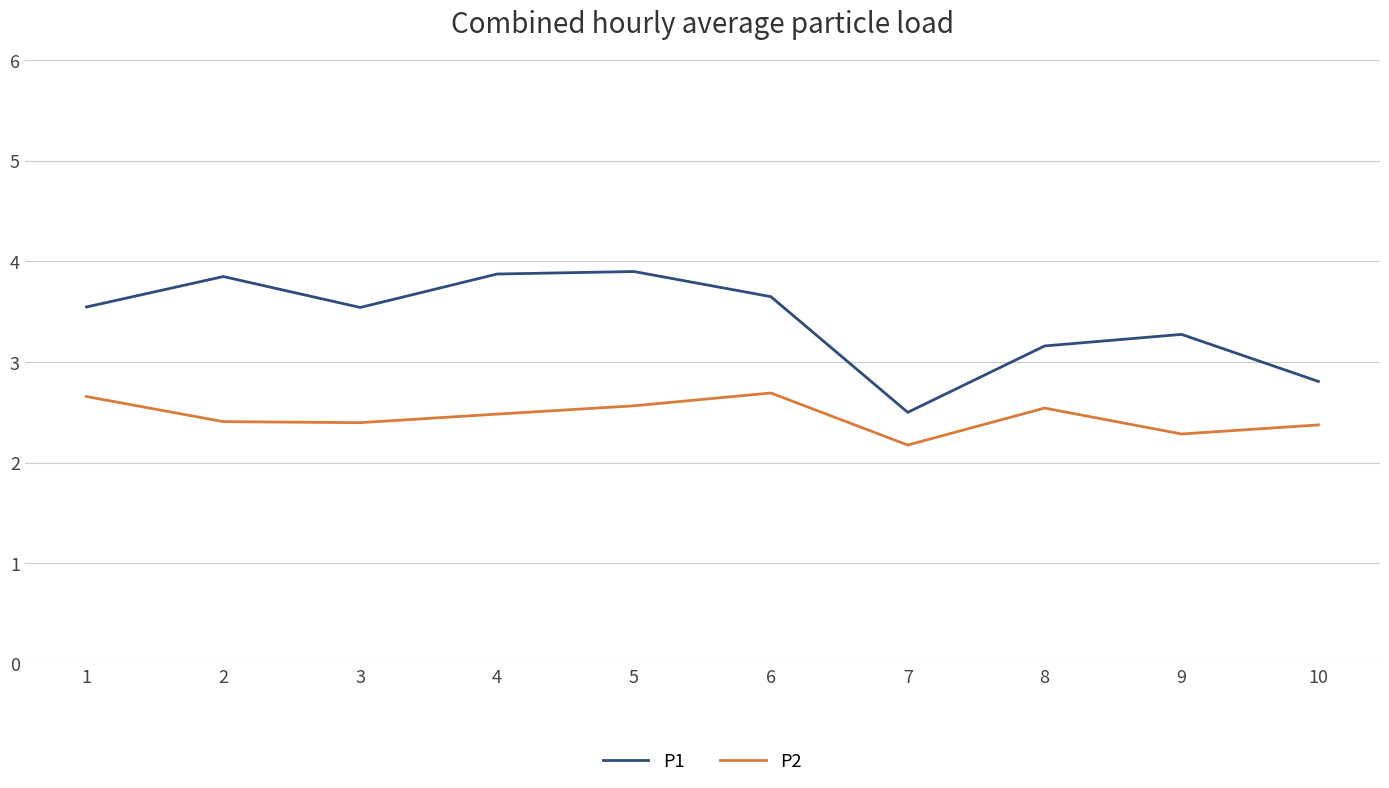

At 10, list the series in order from largest to smallest.

P1, P2